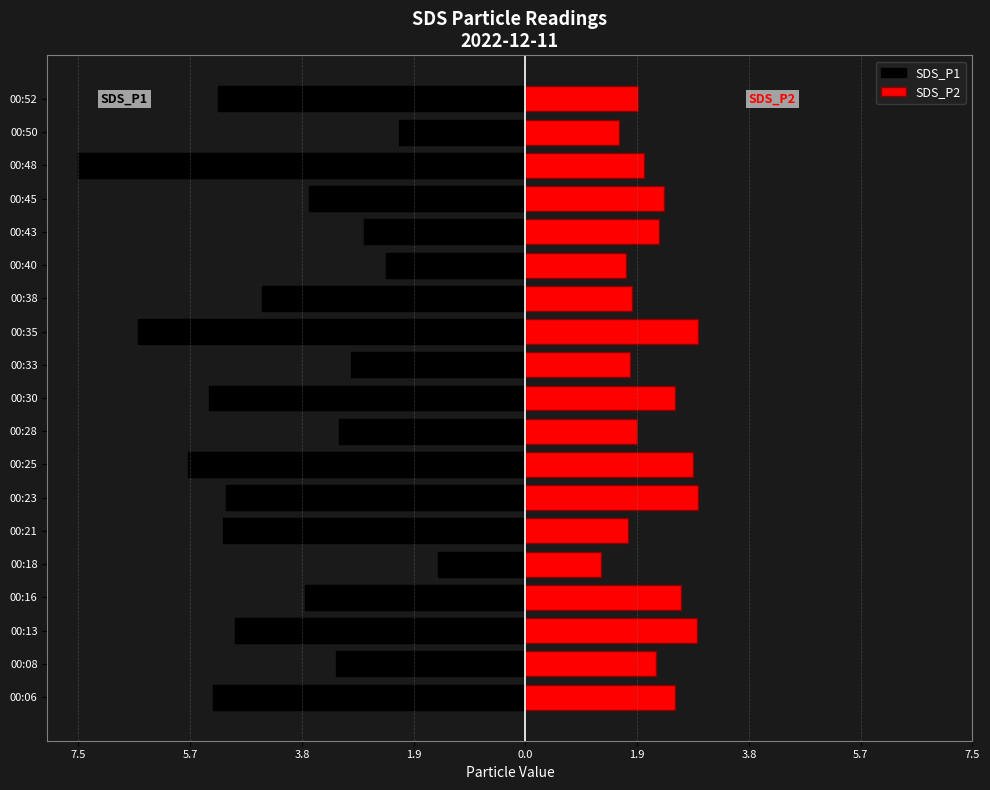

List the series in order of their overall mean, highest first.

SDS_P2, SDS_P1